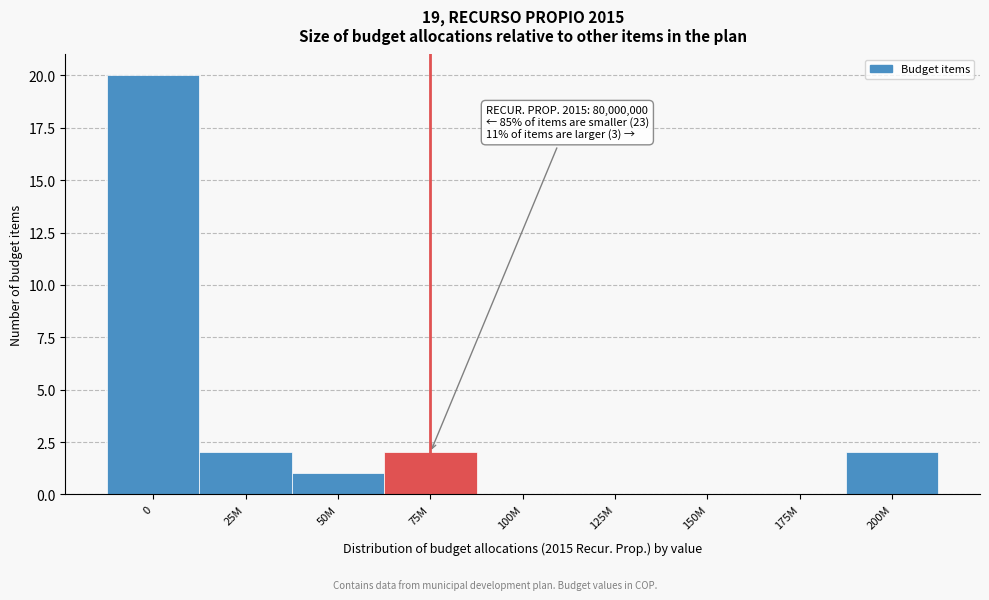

Reading left to right, list all the values displayed in this chart.

0=20	25M=2	50M=1	75M=2	100M=0	125M=0	150M=0	175M=0	200M=2